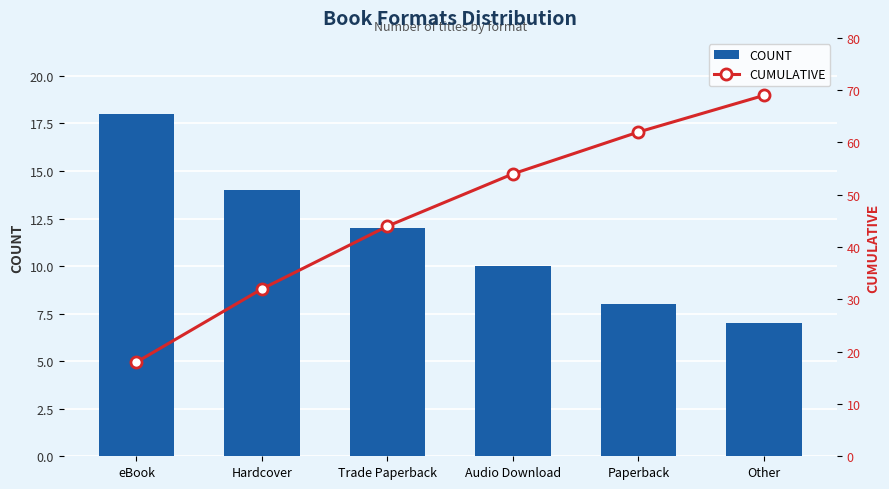

What is the average value of the Cumulative series?

46